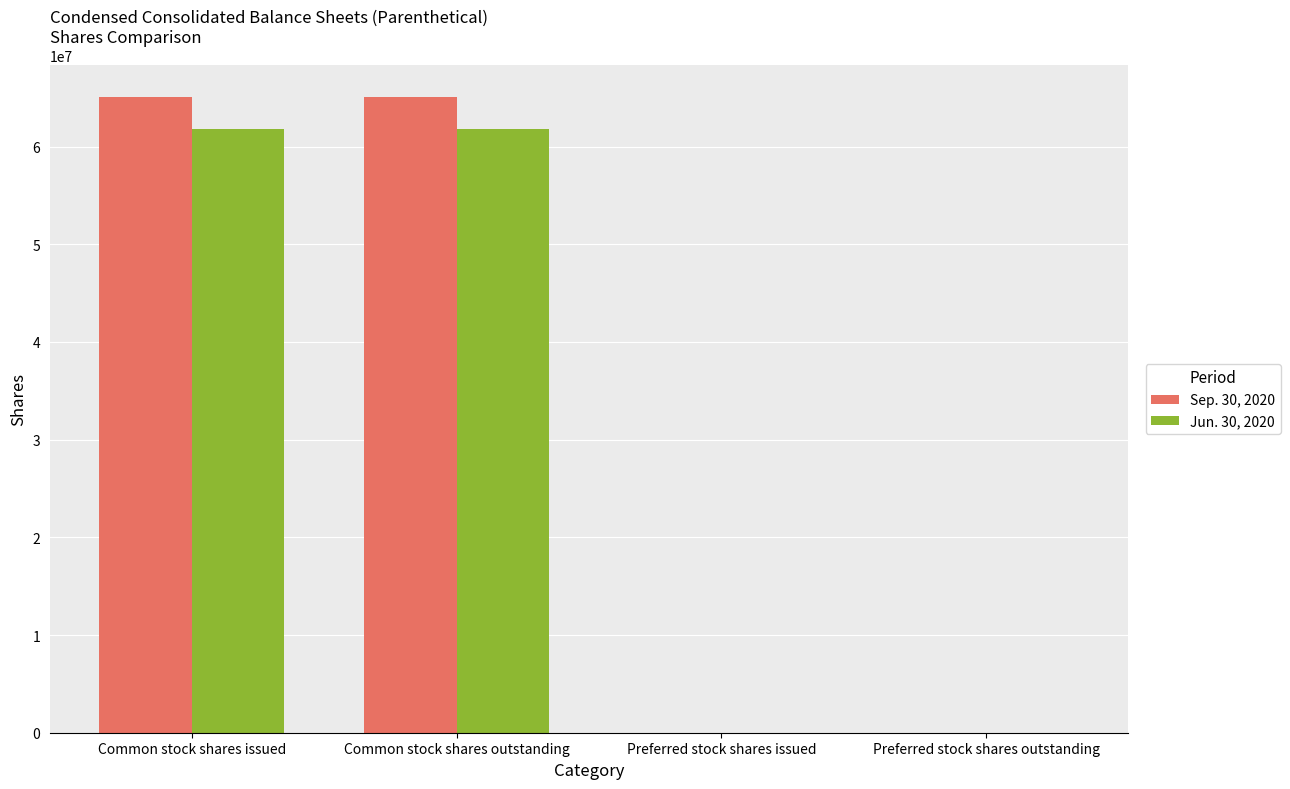

The Jun. 30, 2020 series shows 103132136 at Common stock shares outstanding. True or false?

False